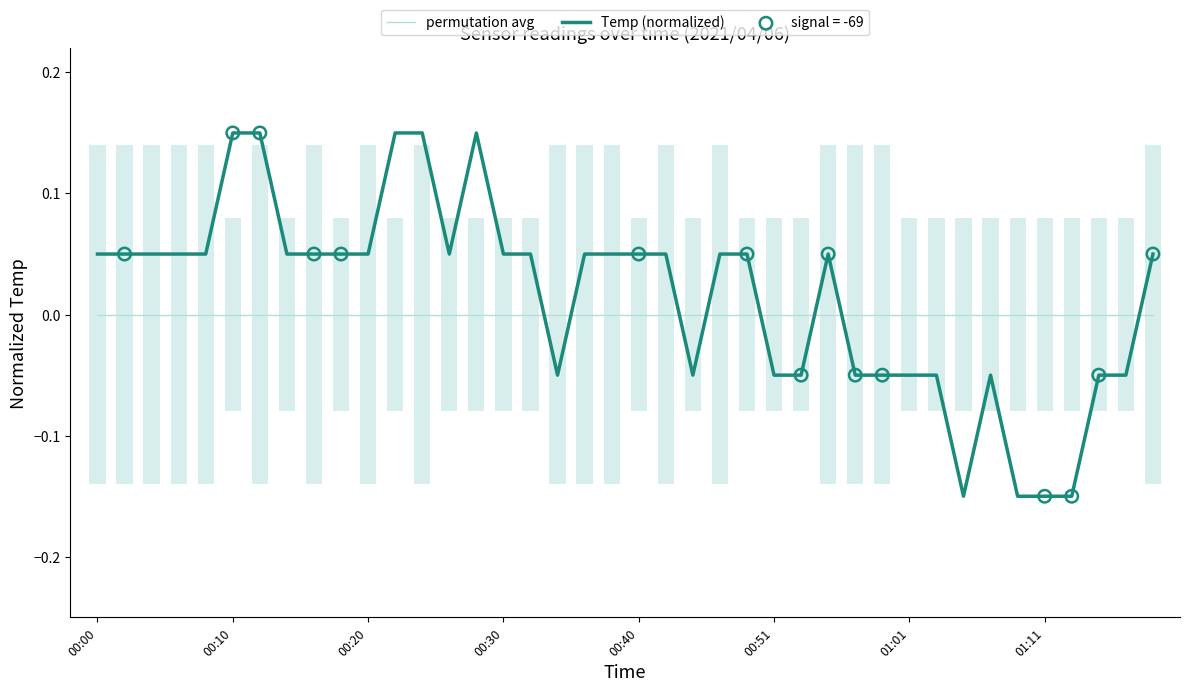

Is the value of permutation avg at 11 greater than the value of Temp (normalized) at 26?

Yes